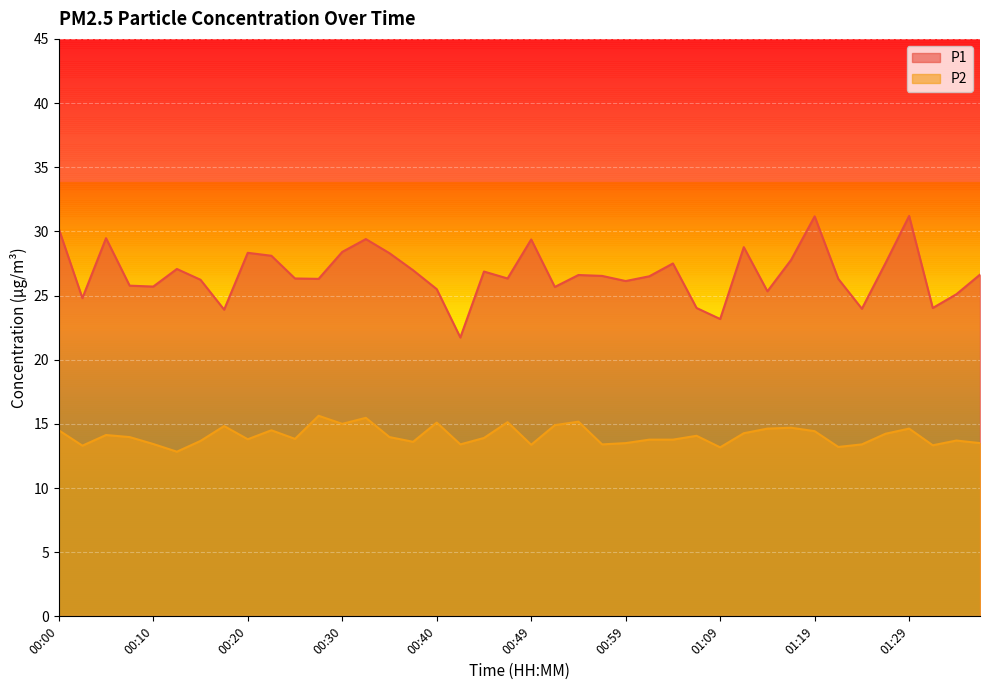

Does the chart display data point markers on the line(s)?

No